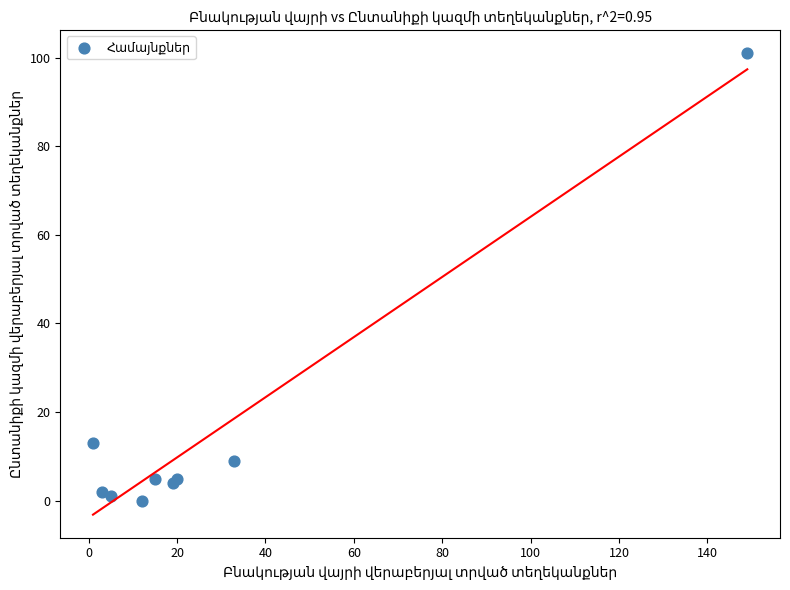

What Y value in the scatter plot is closest to 50?

13